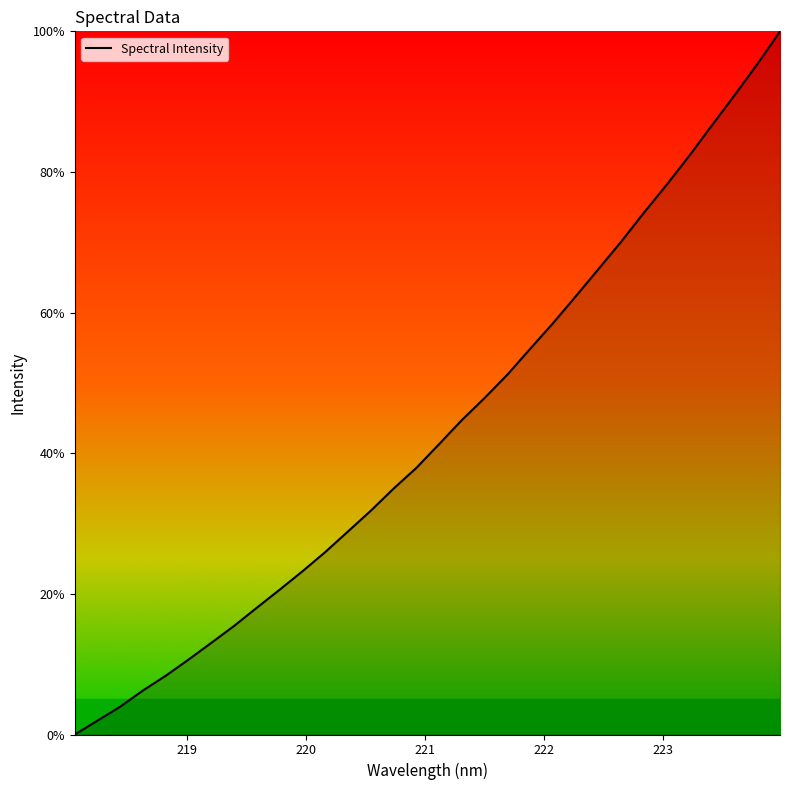

What is the difference between the maximum and minimum values?

100.0